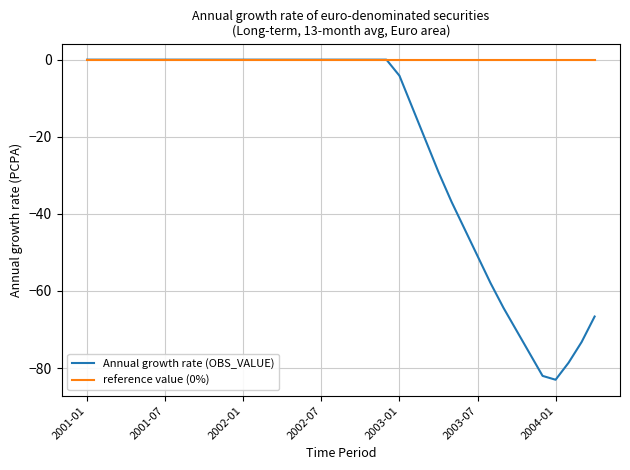

Which series has the largest range (max minus min)?

Annual growth rate (OBS_VALUE)